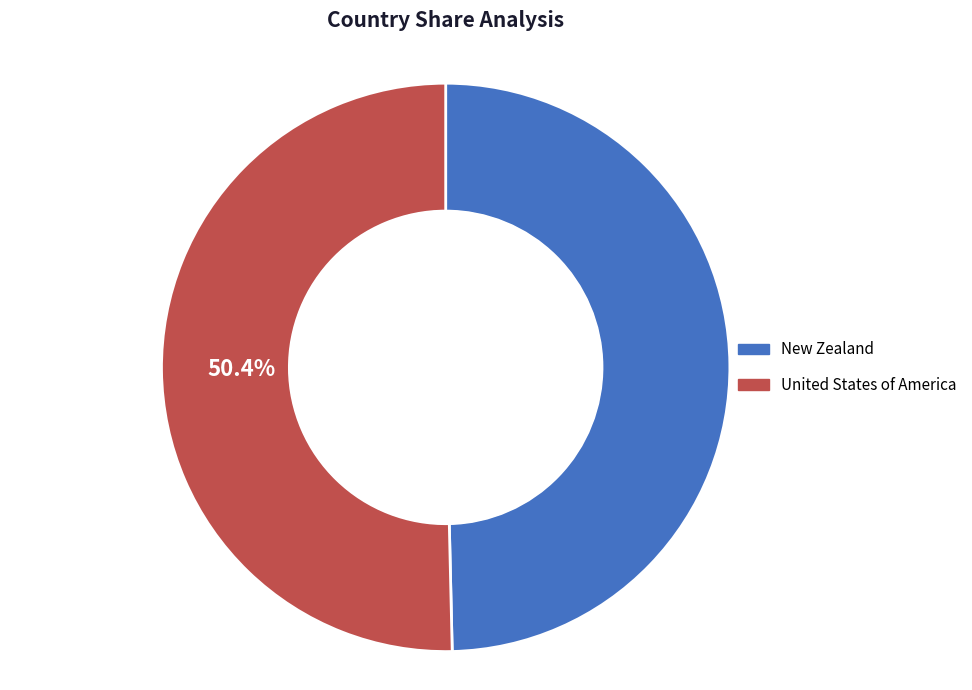

The United States of America slice represents 50% of the pie. True or false?

True